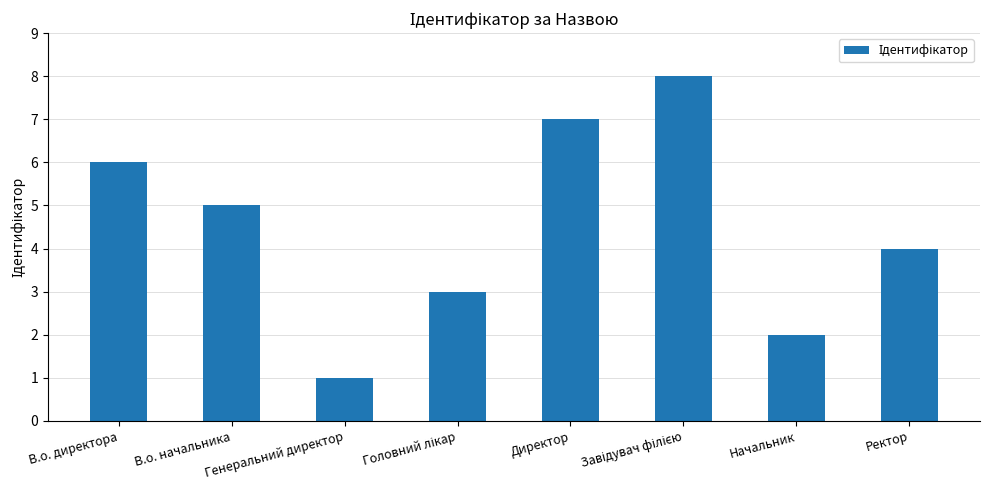

The chart shows a value of 1 at Начальник. True or false?

False